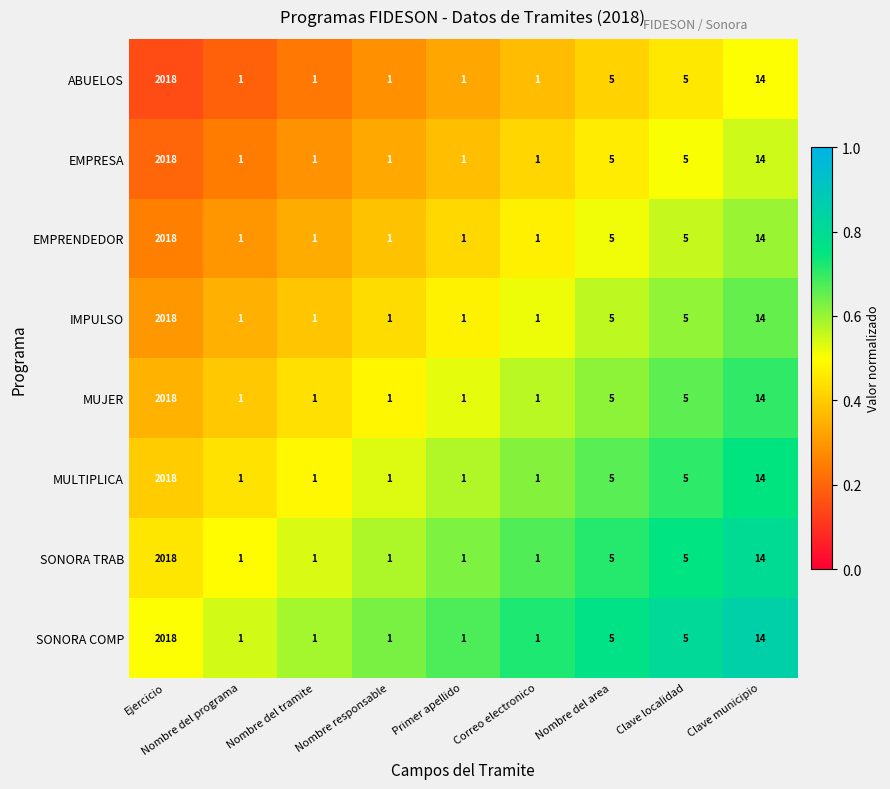

At which label does MULTIPLICA reach its peak?

Ejercicio